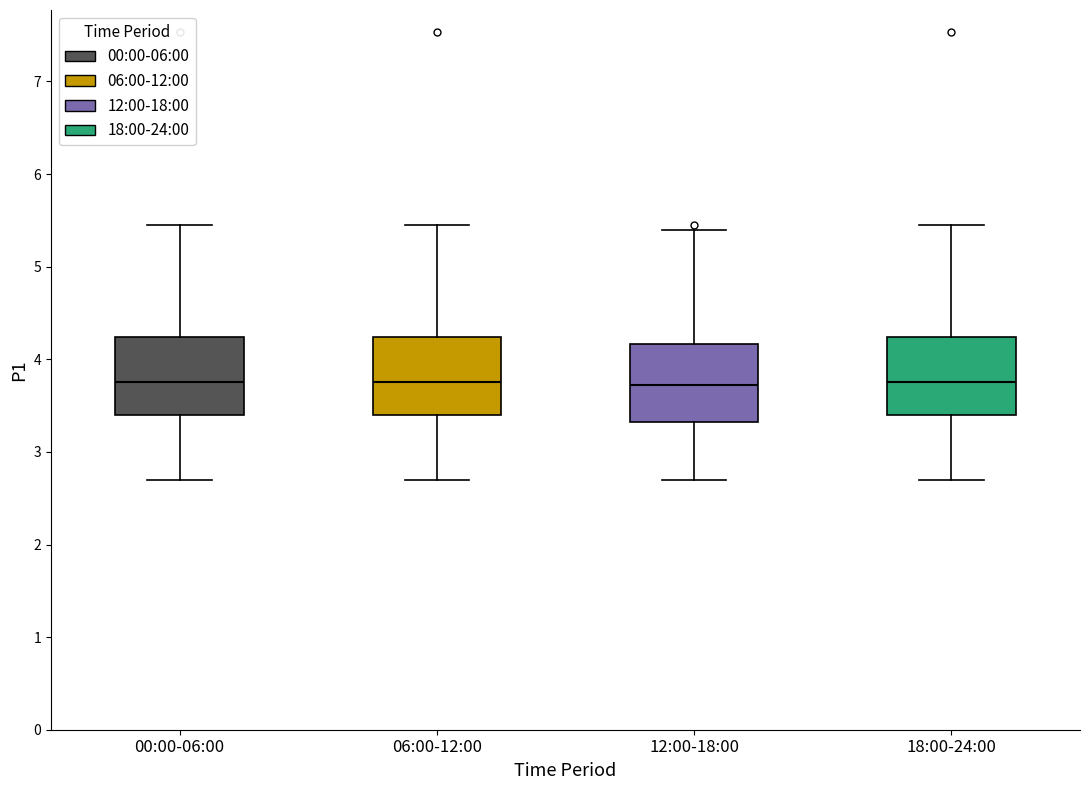

Where is the upper edge of the box for 12:00-18:00 on the y-axis? The values are not printed on the chart, so give them approximately, as read against the axis.

4.2